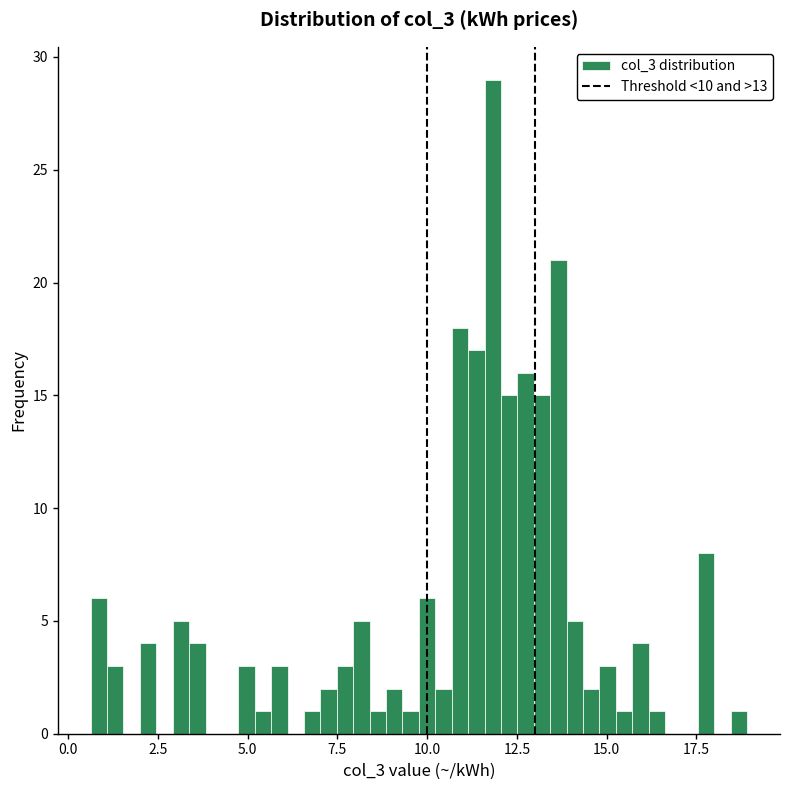

Around what value on the x-axis is the tallest bar? Give the approximate position of its centre, as read against the axis.

12.0